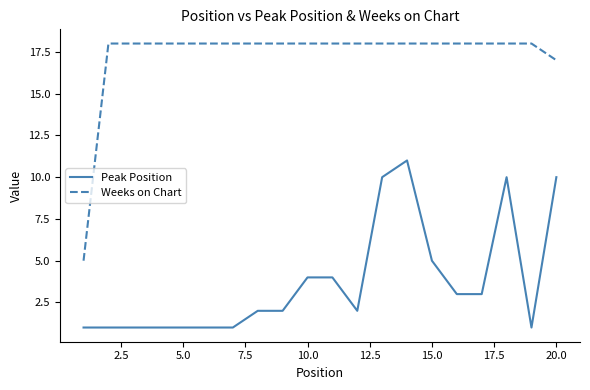

Which series has the largest range (max minus min)?

Weeks on Chart